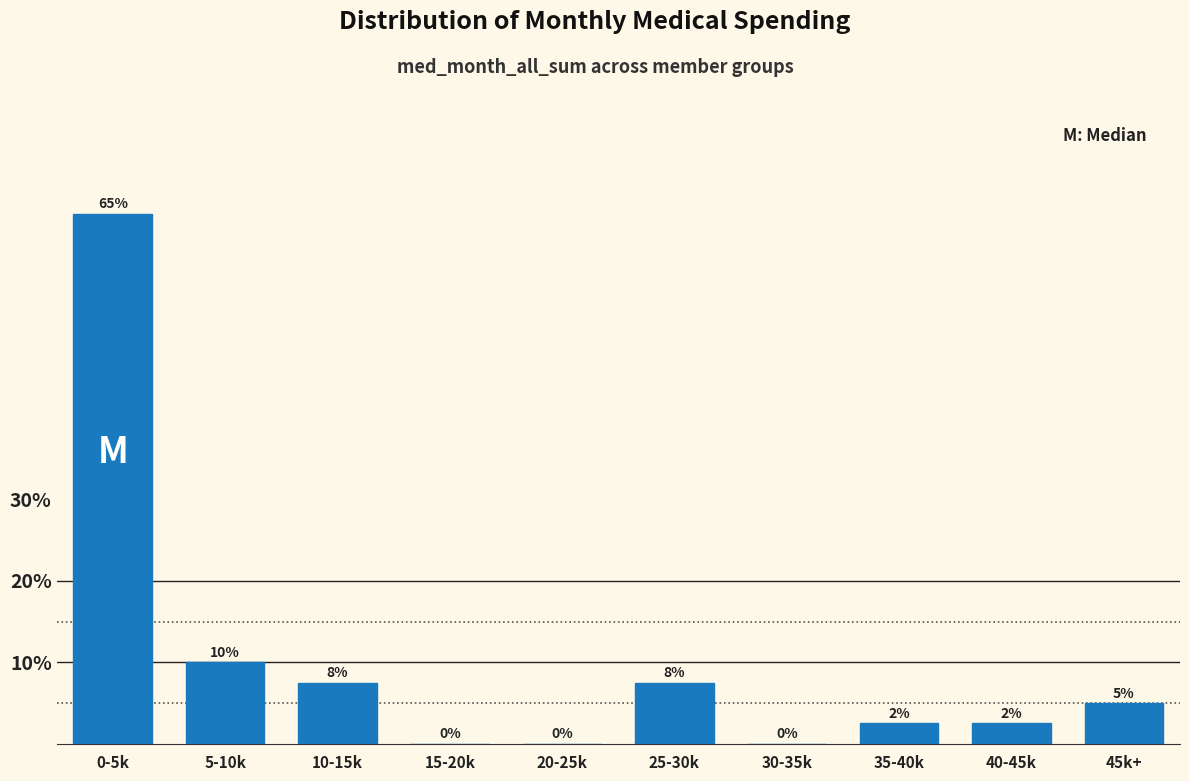

What is the sum of the values at 30-35k and 5-10k?

10.0